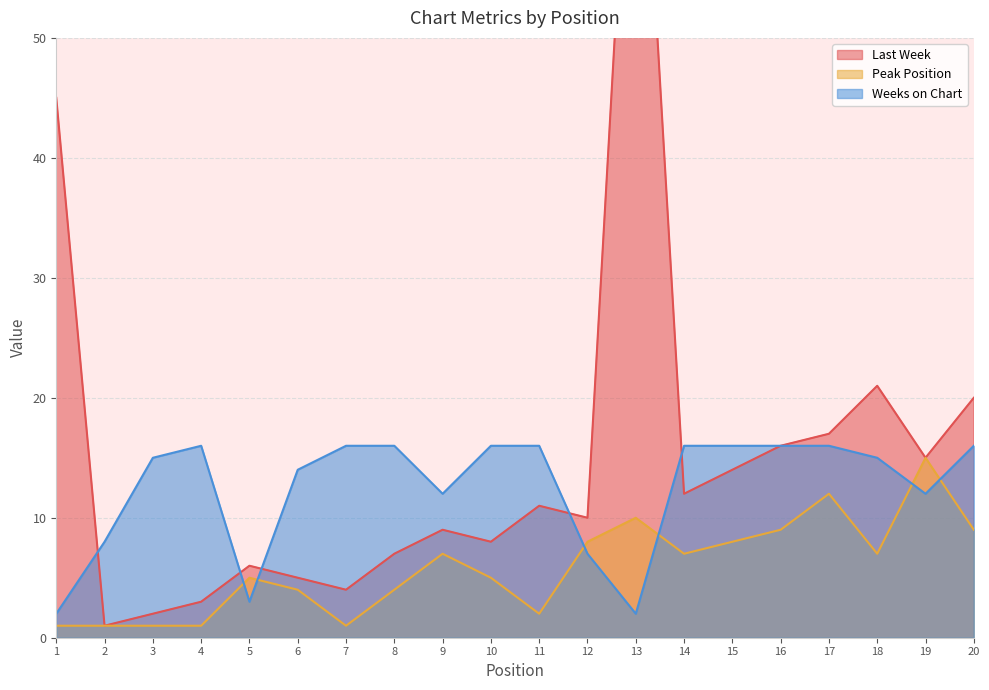

Which category has the lowest value in the Last Week series?

2